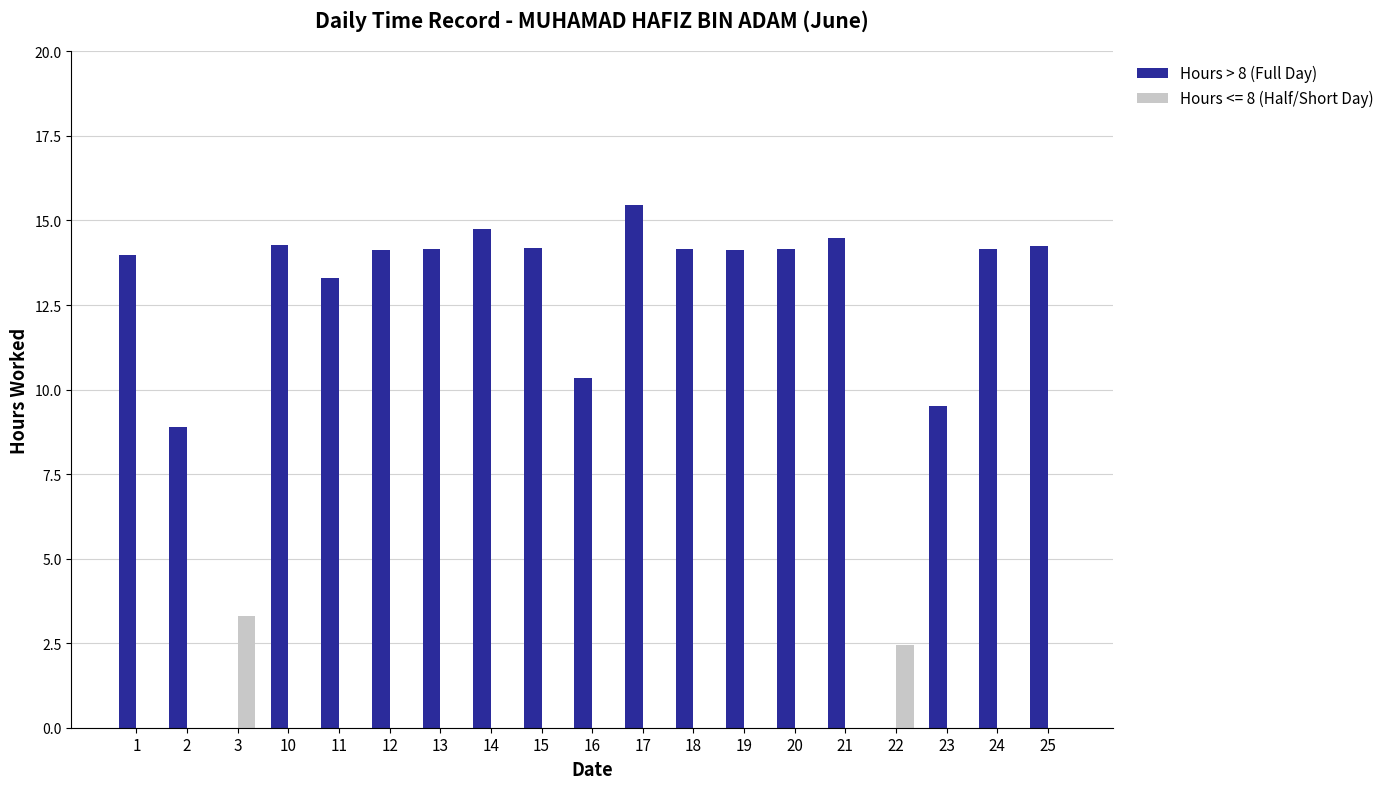

What is the total value across all series at 15?

14.2